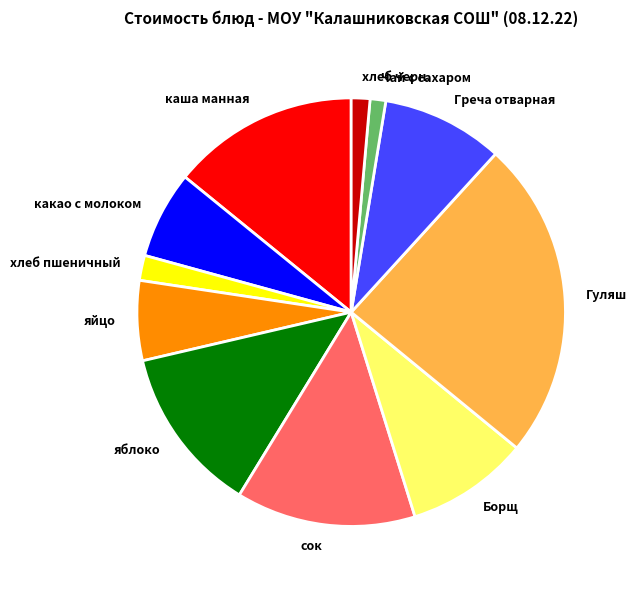

What is the largest slice in the pie chart?

Гуляш